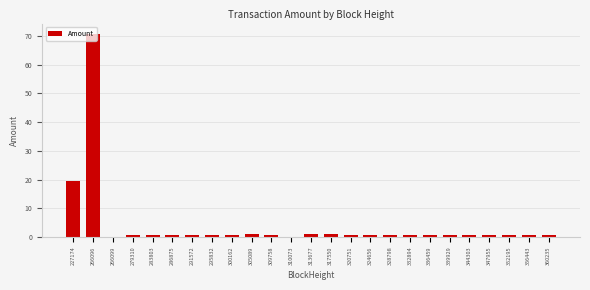

Is it true that the value at 227174 is 33.8?

False